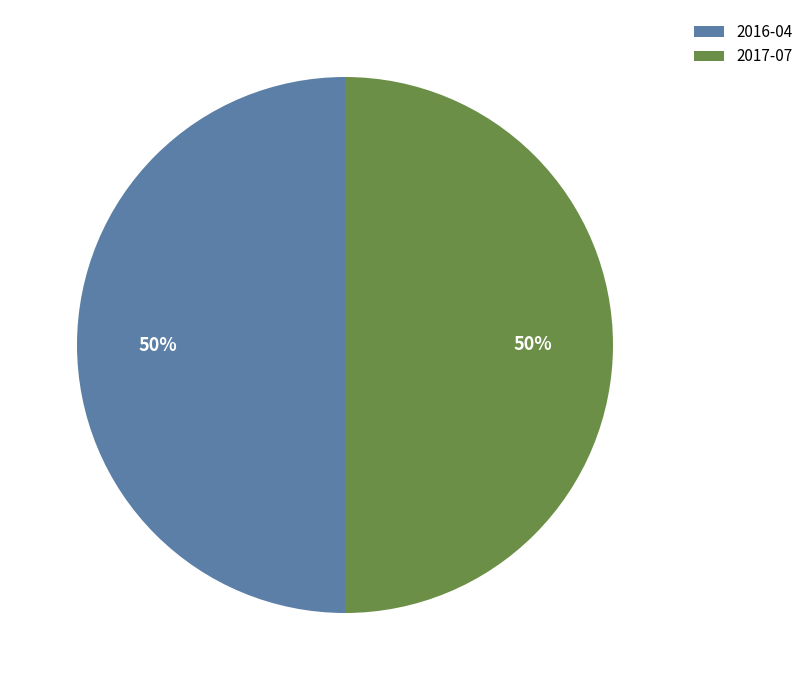

To the nearest percent, what is the difference between the largest and smallest slice percentages?

0%